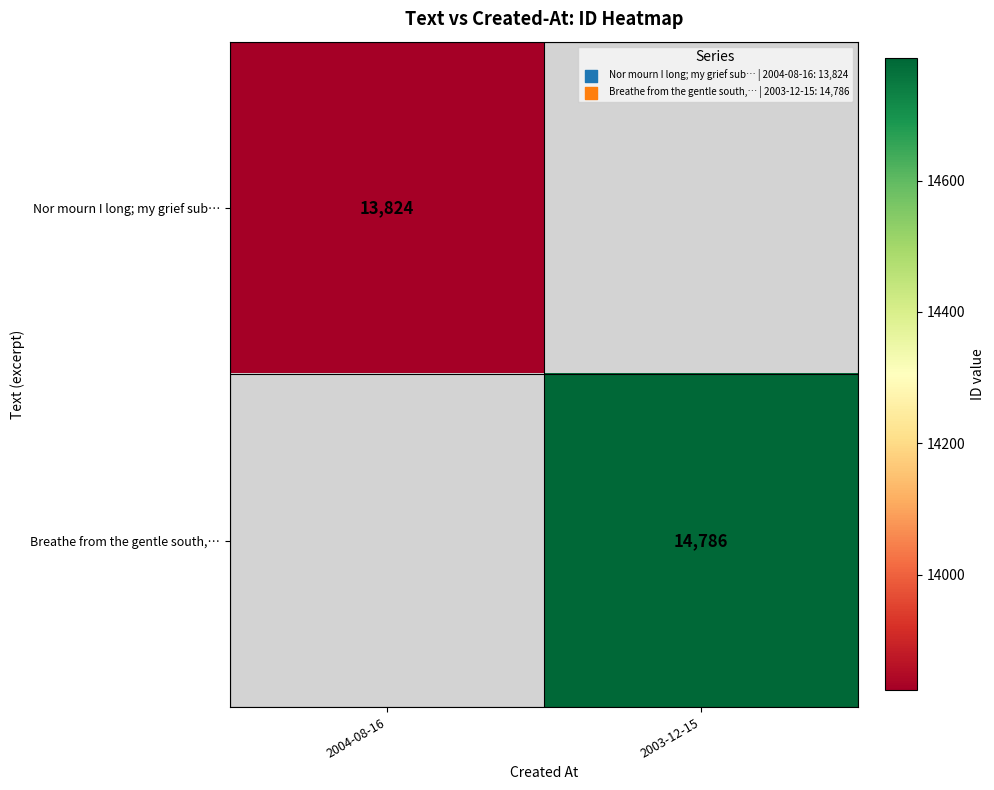

True or false: Nor mourn I long; my grief sub… has a value of 13824 at 2004-08-16.

True